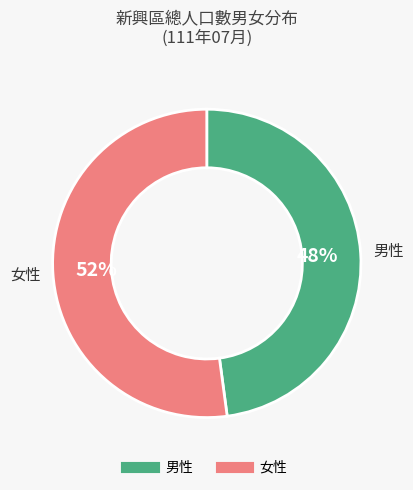

Is there any slice that represents more than half of the pie?

Yes